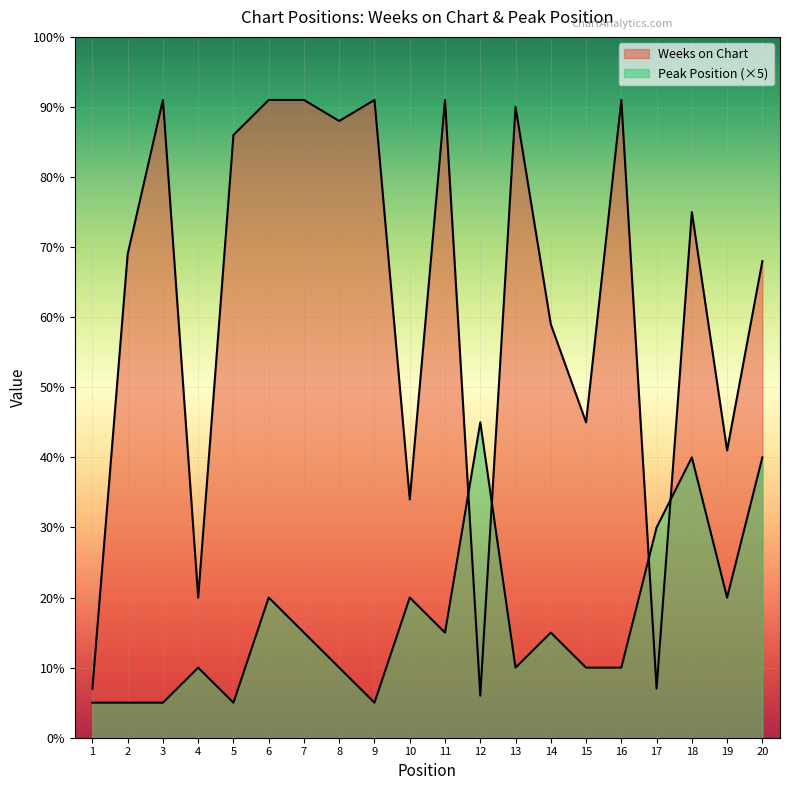

What is the total value across all series at 20?

108